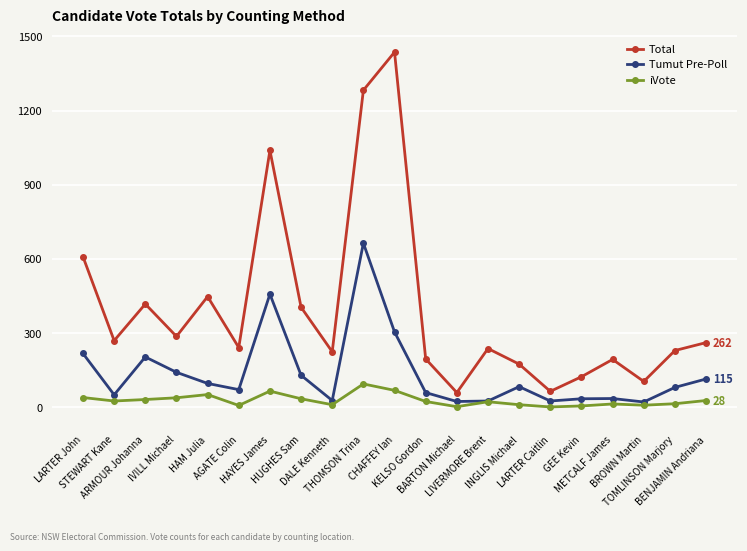

What is the label of the 3rd point from the left?

ARMOUR Johanna